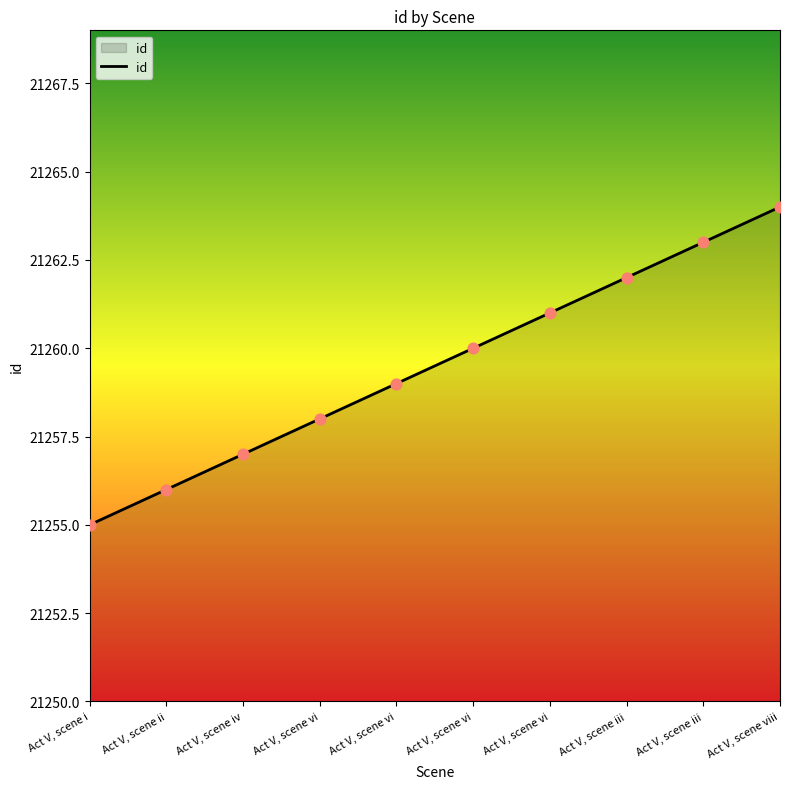

What is the change in value from Act V, scene i to Act V, scene vi?

+4